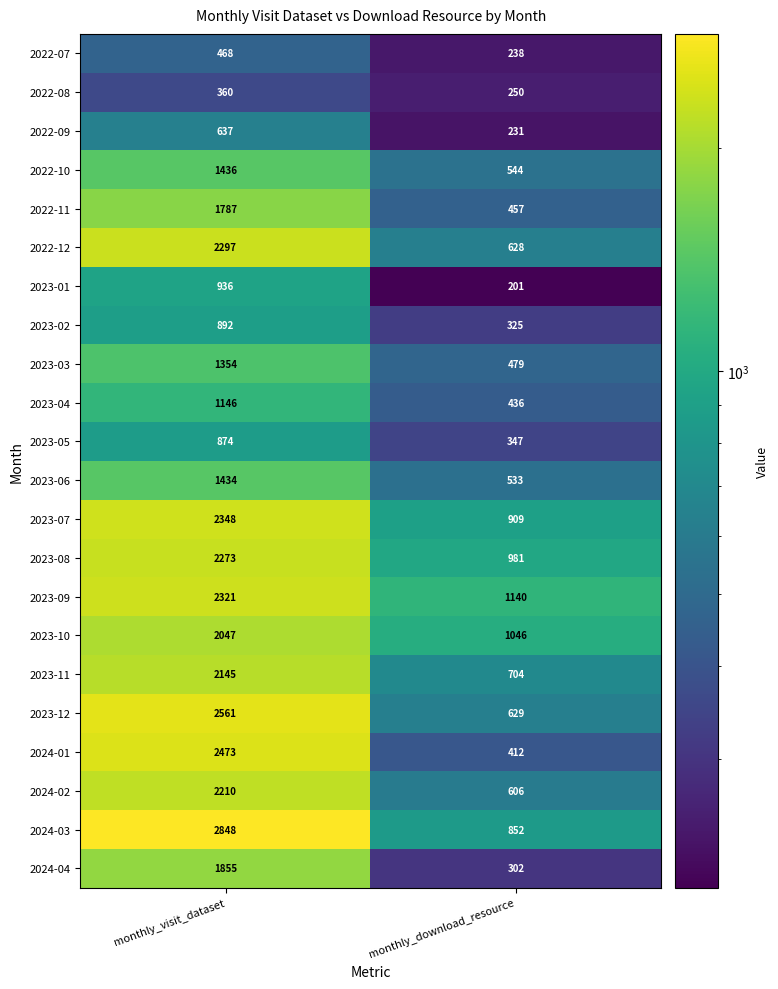

Read the 2023-02 value at monthly_download_resource.

325